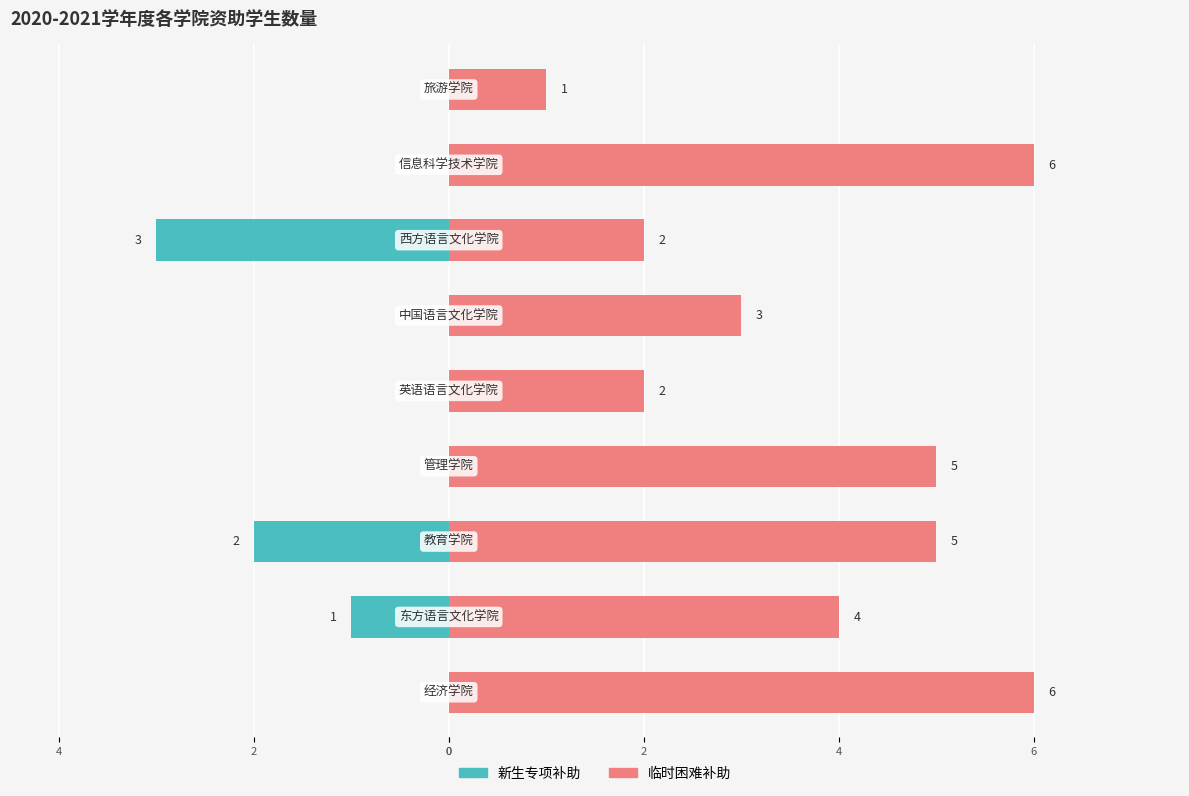

What is the lowest value of the 临时困难补助 series?

1